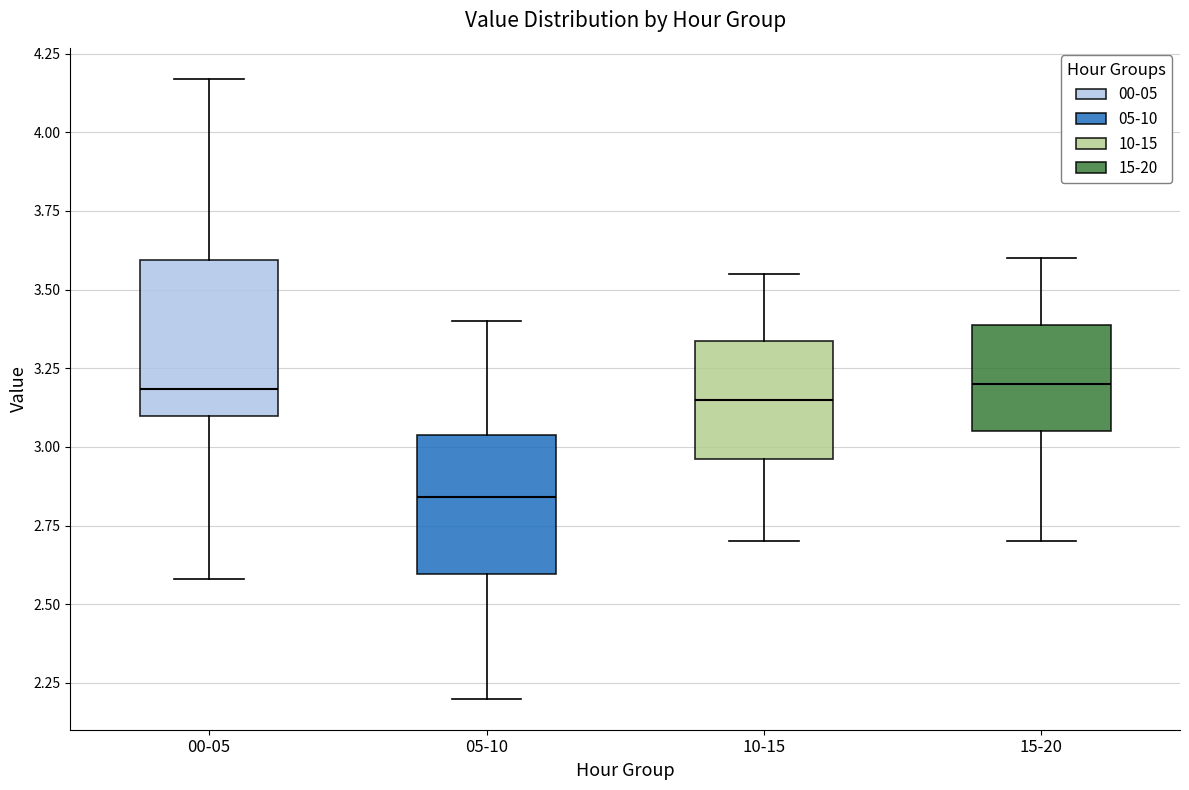

Reading left to right, read every box against the y-axis: the position of its median line, the range the box covers, and the ends of its whiskers. The values are not printed on the chart, so give them approximately, as read against the axis.

00-05: median 3.20, box 3.10 to 3.60, whiskers 2.60 to 4.15
05-10: median 2.85, box 2.60 to 3.05, whiskers 2.20 to 3.40
10-15: median 3.15, box 2.95 to 3.35, whiskers 2.70 to 3.55
15-20: median 3.20, box 3.05 to 3.40, whiskers 2.70 to 3.60